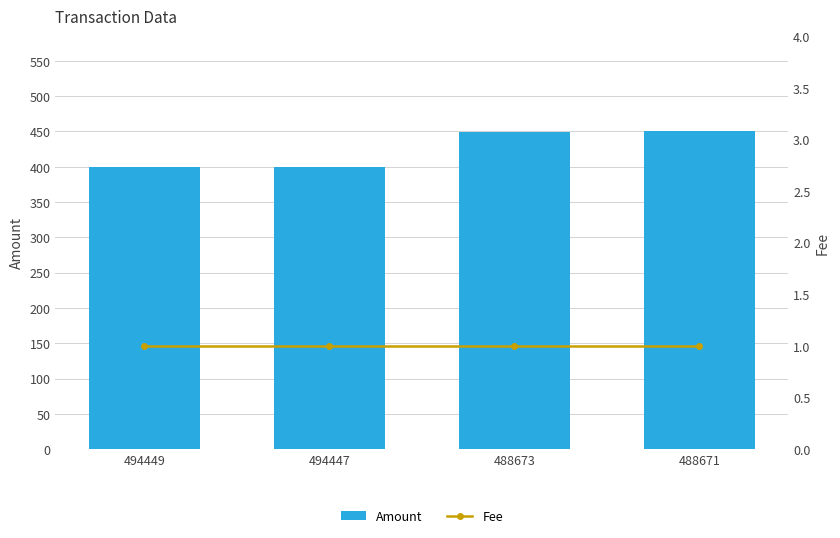

Which category has the lowest value across all series?

494449